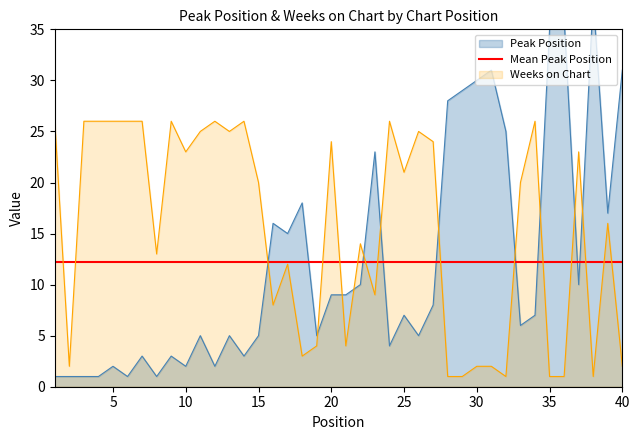

Which series has the widest spread of values?

Peak Position